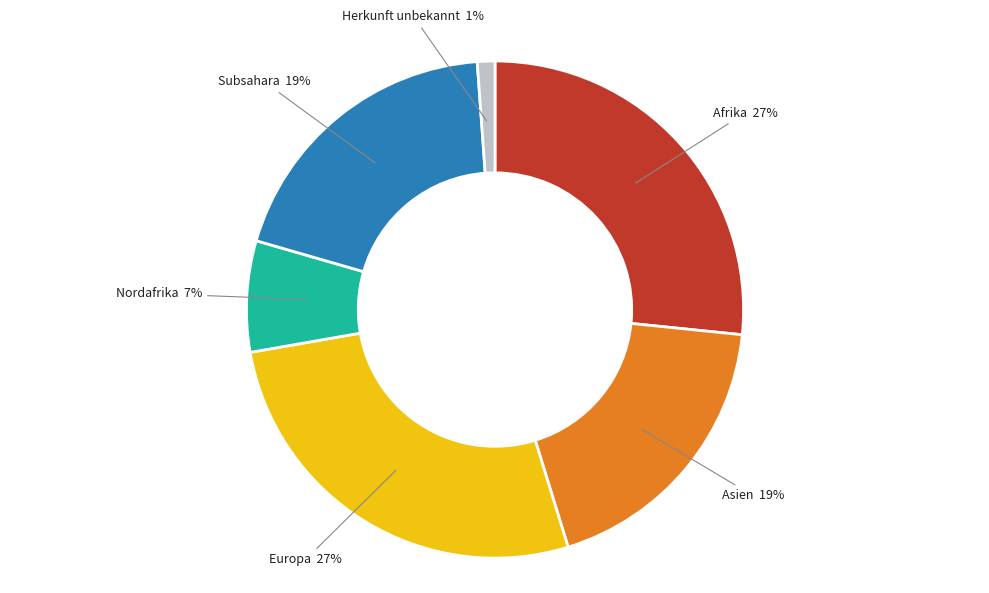

The Herkunft unbekannt slice represents 12% of the pie. True or false?

False